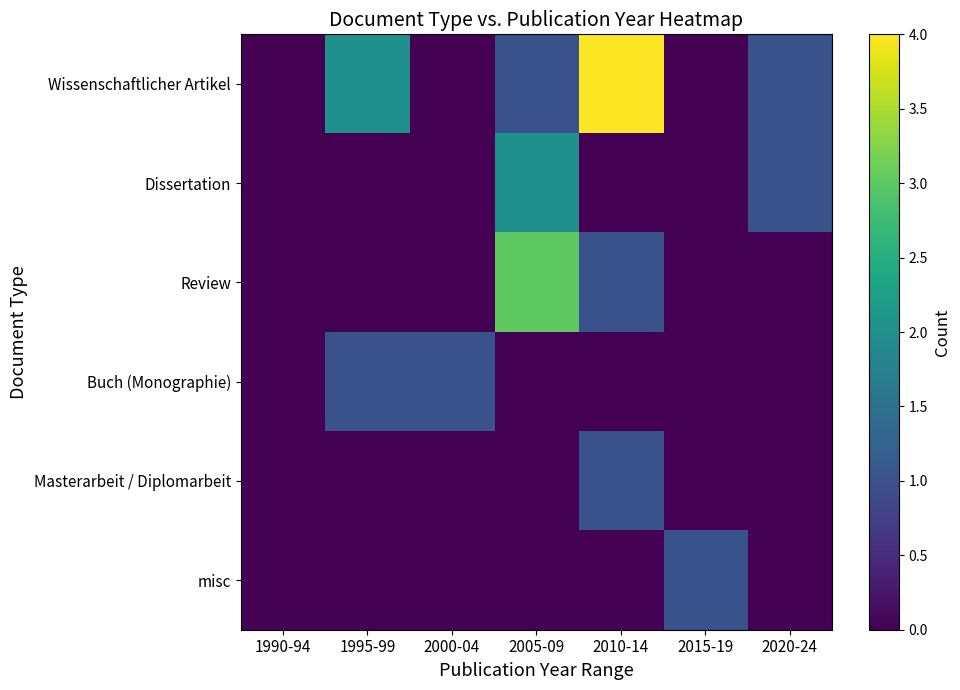

Which series has the largest total across all categories?

Wissenschaftlicher Artikel